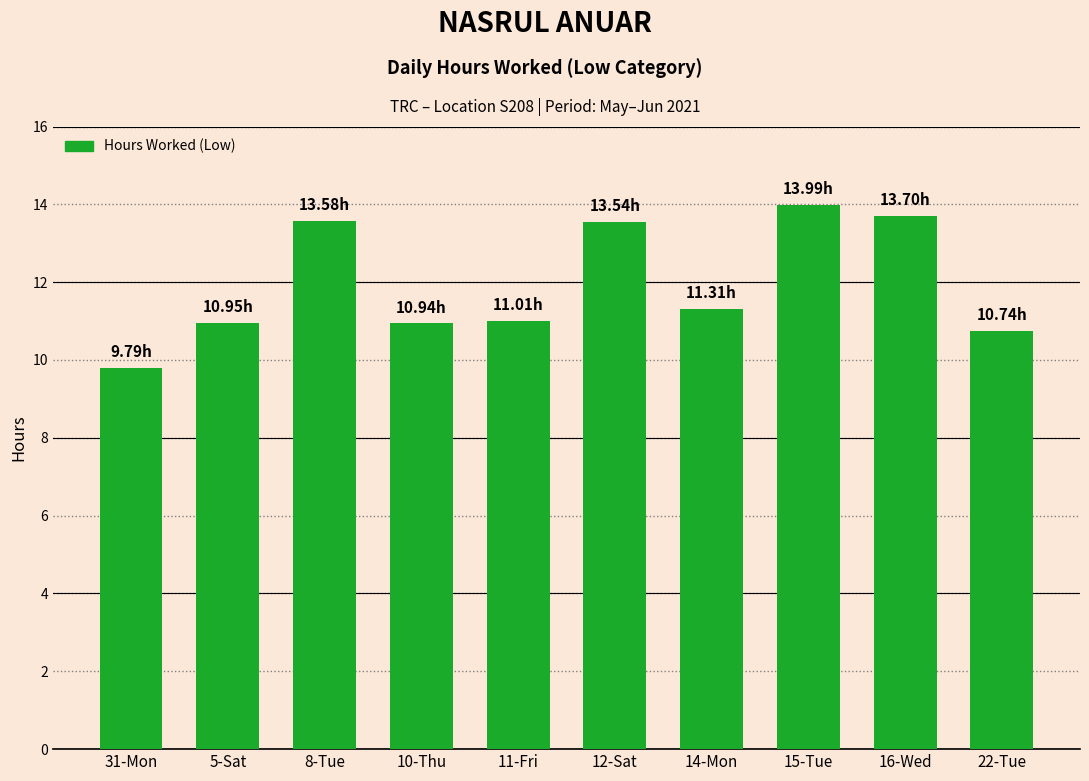

Count the number of data series in this chart.

1